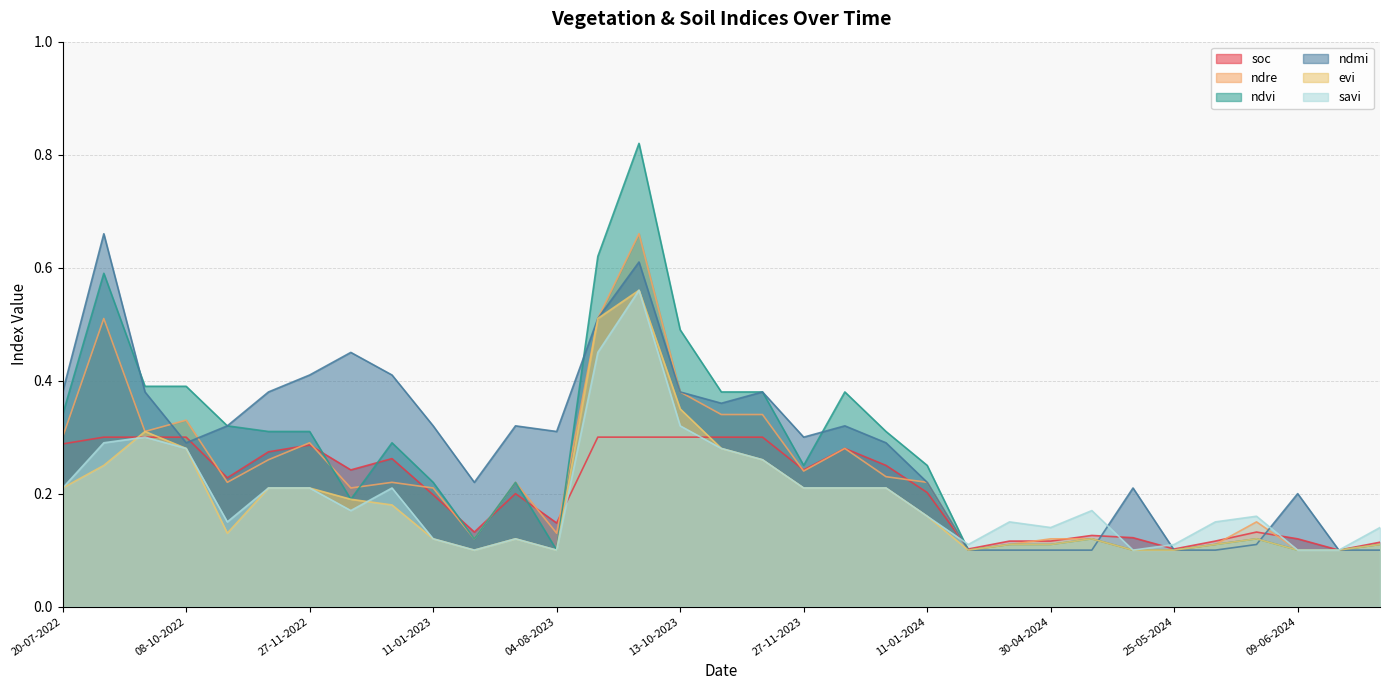

True or false: evi and ndmi cross at least once.

True